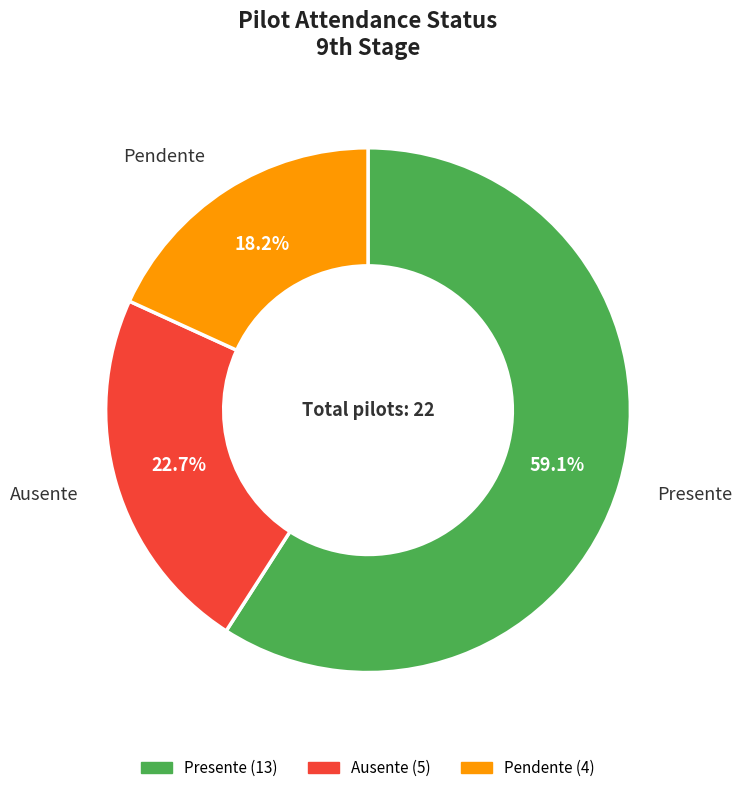

True or false: Presente accounts for 72% of the total.

False